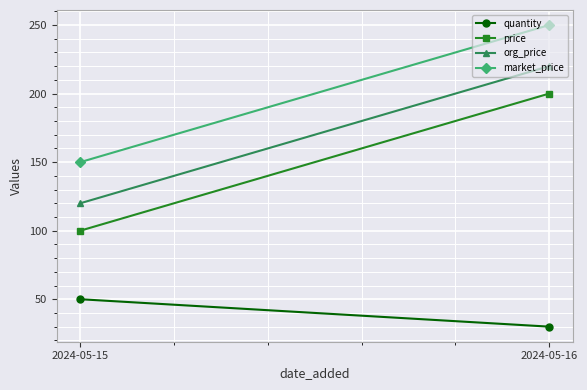

Reading right to left, what are all the values shown in this chart?

quantity: 2024-05-16=30	2024-05-15=50
price: 2024-05-16=200	2024-05-15=100
org_price: 2024-05-16=220	2024-05-15=120
market_price: 2024-05-16=250	2024-05-15=150